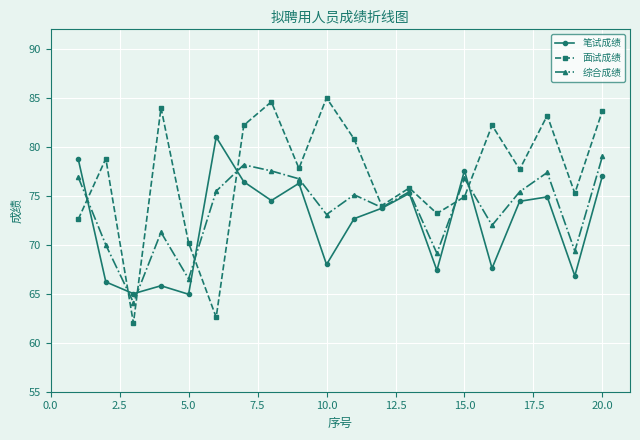

Does the chart display data point markers on the line(s)?

Yes